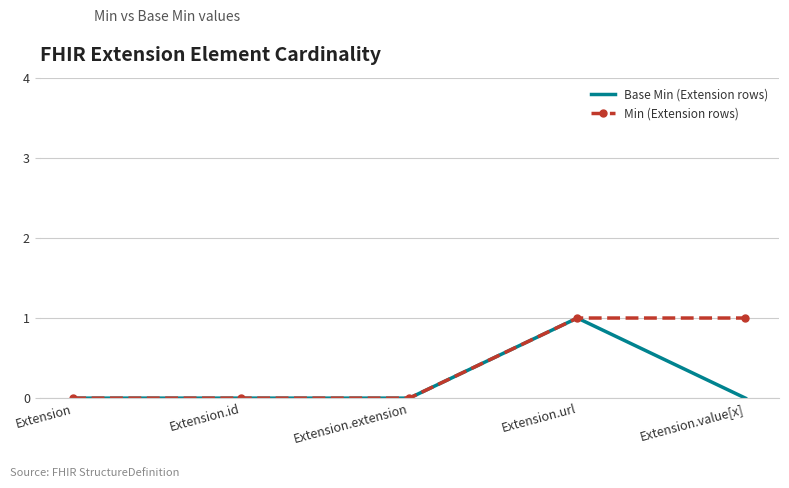

What is the greatest value displayed?

1